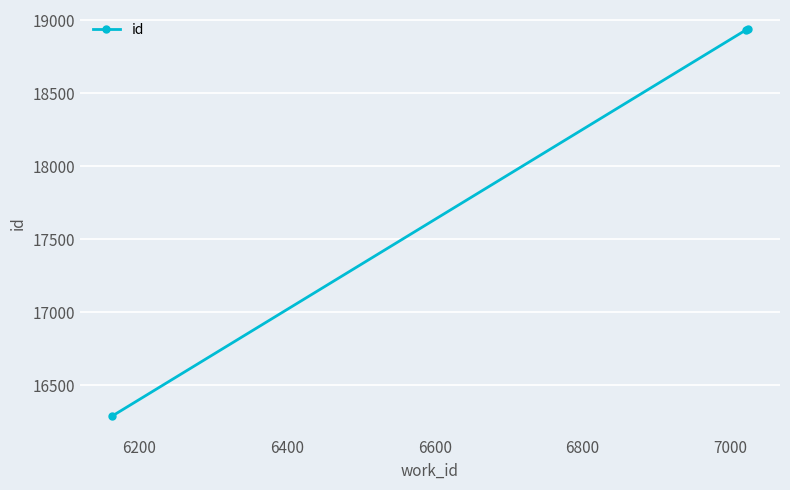

What is the difference between the maximum and minimum values?

2652